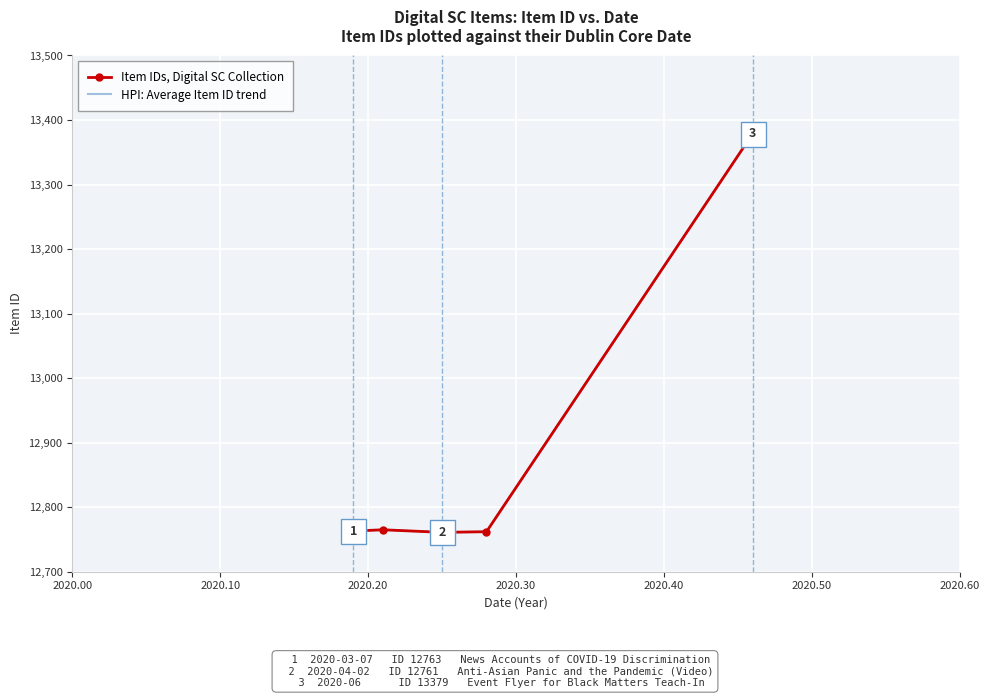

Where is the first local minimum for HPI: Average Item ID trend?

2020.10